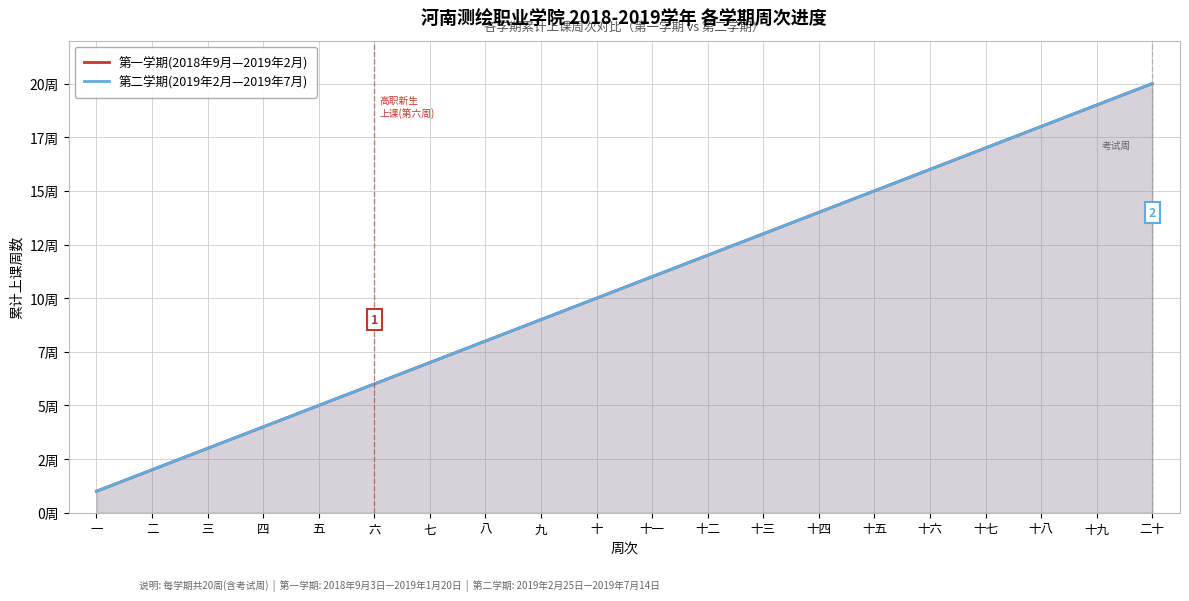

True or false: 第一学期(2018年9月—2019年2月) and 第二学期(2019年2月—2019年7月) intersect in this chart.

False